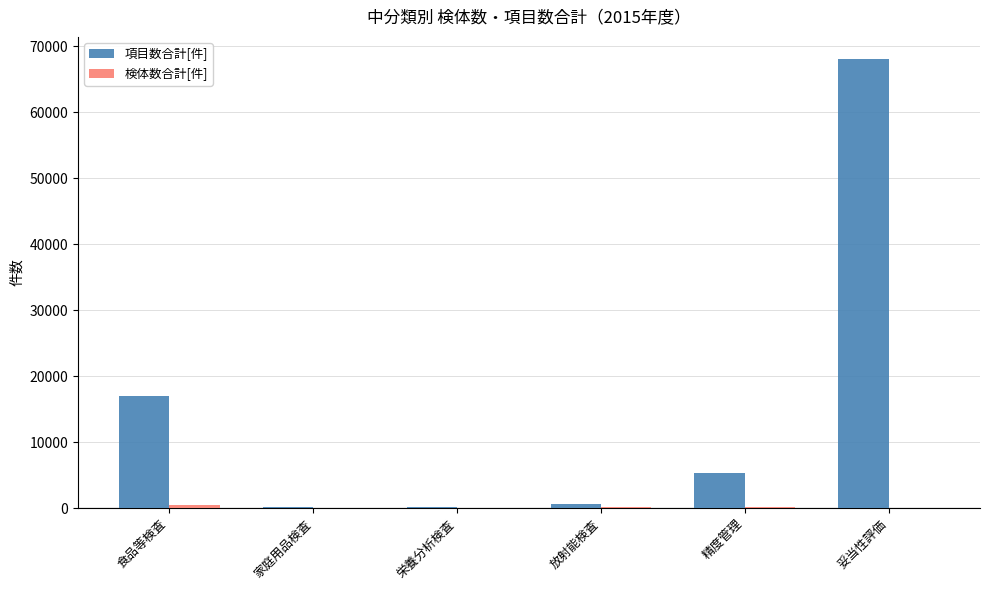

At which category is the sum across all series the highest?

妥当性評価